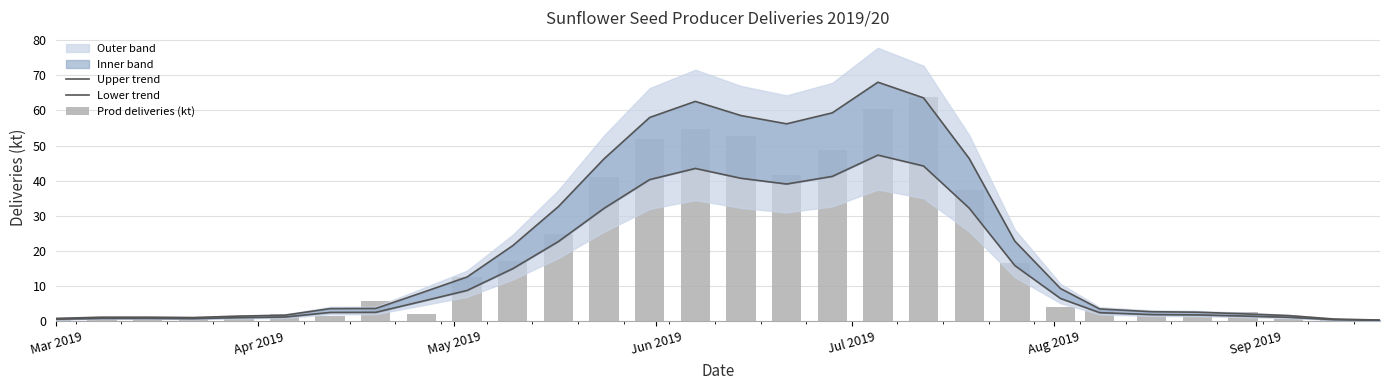

What is the smallest value displayed?

0.2